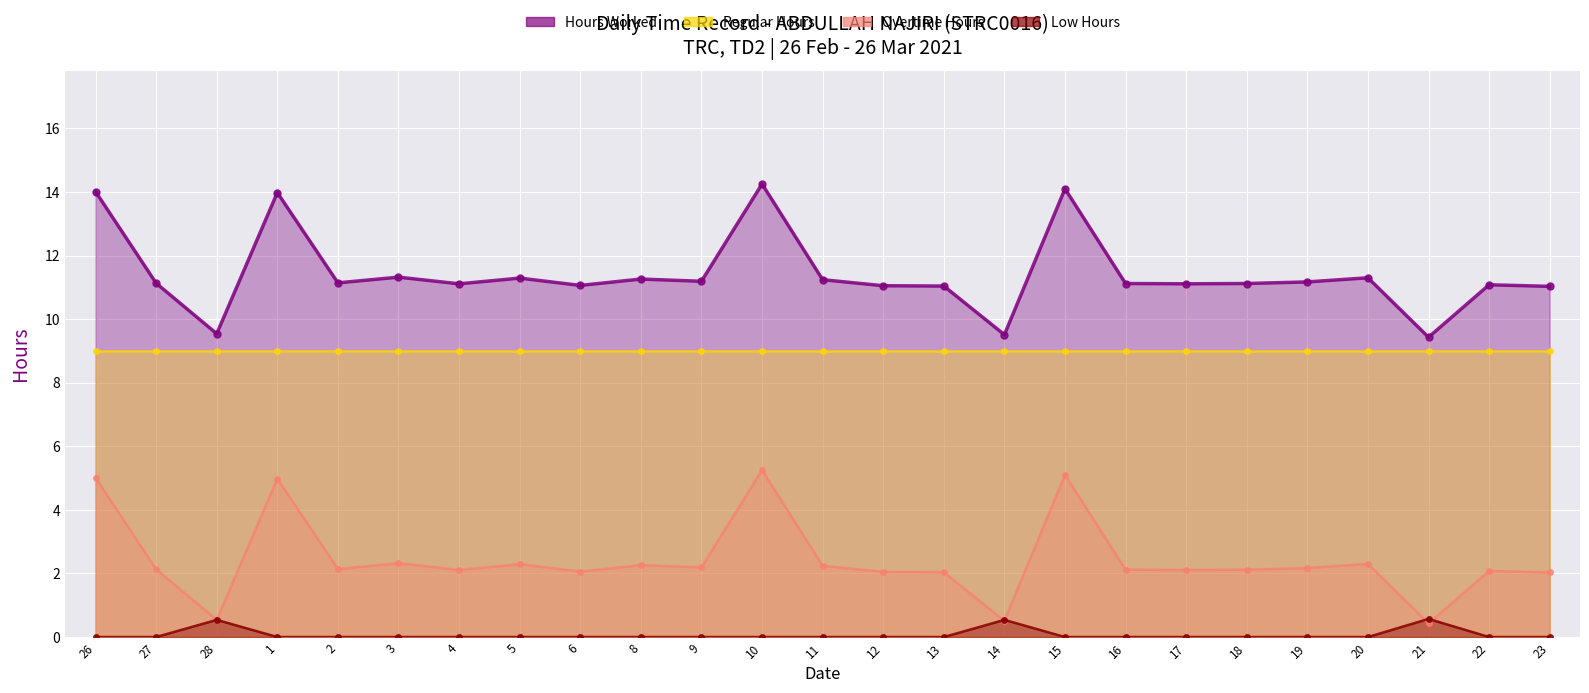

What is the sum of all Hours Worked values?

285.6